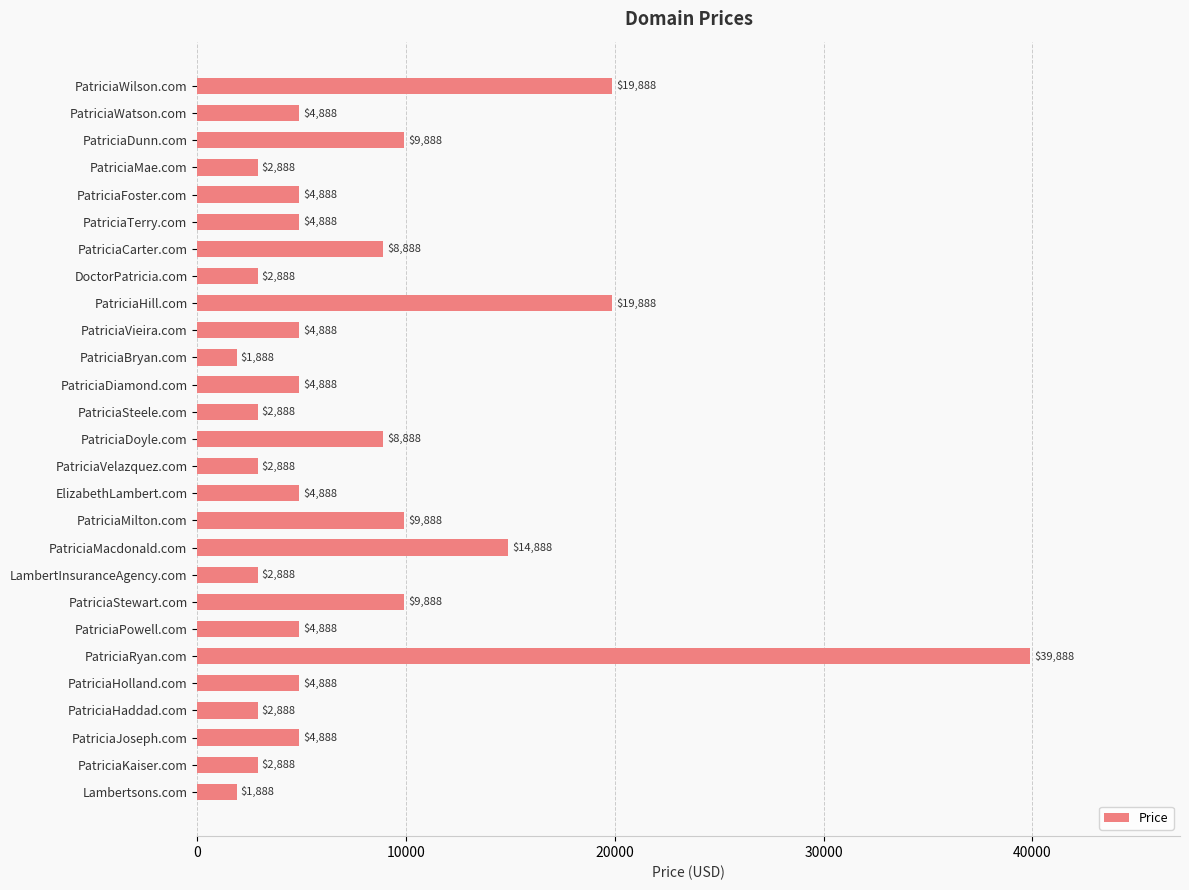

What is the minimum value shown in the chart?

1888